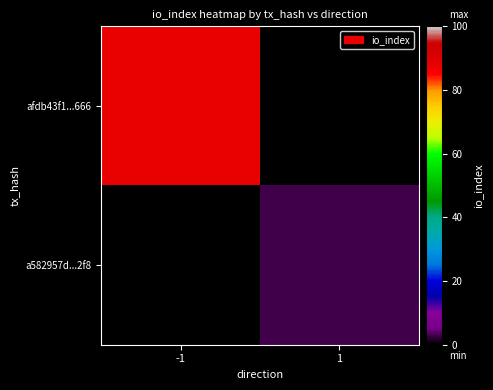

Where is afdb43f1...666 nearest to the value 88?

-1